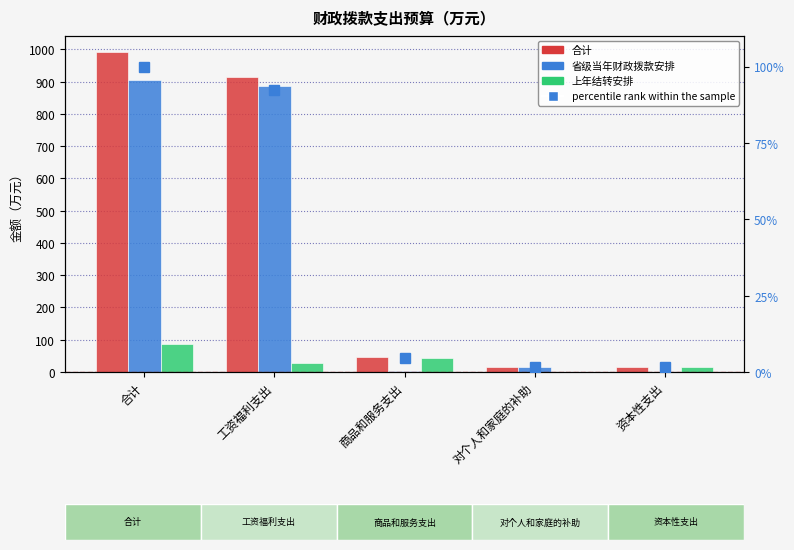

Where is 省级当年财政拨款安排 nearest to the value 452?

工资福利支出